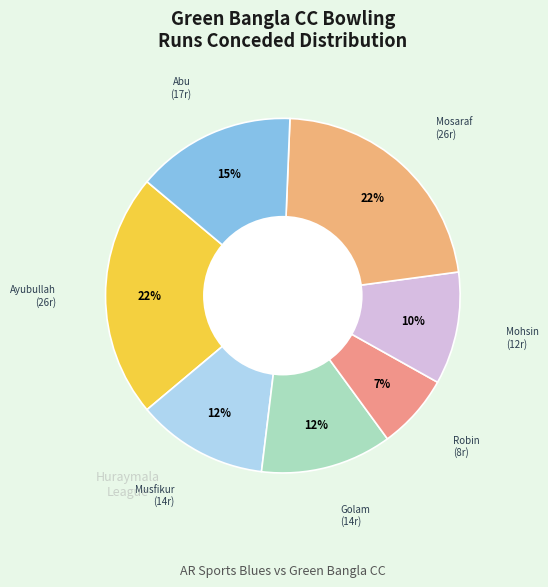

How many slices are in this pie chart?

7